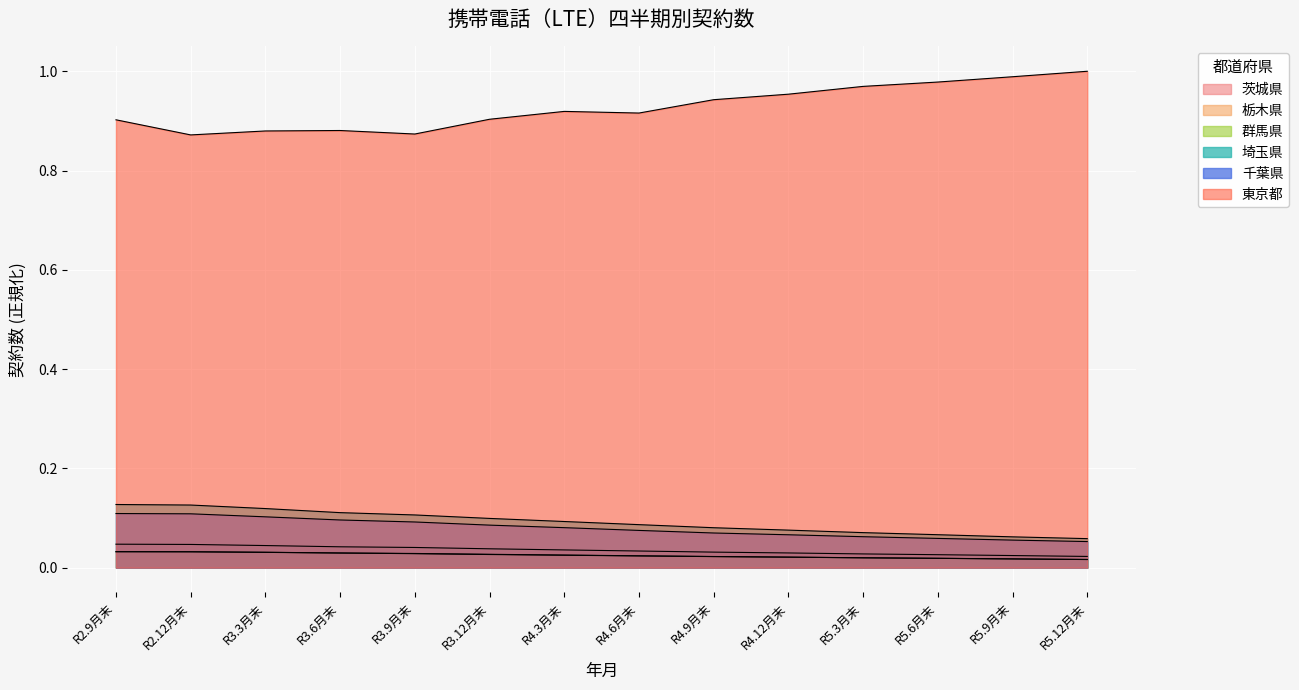

Rank the series by their maximum value, from highest to lowest.

東京都, 埼玉県, 千葉県, 茨城県, 栃木県, 群馬県